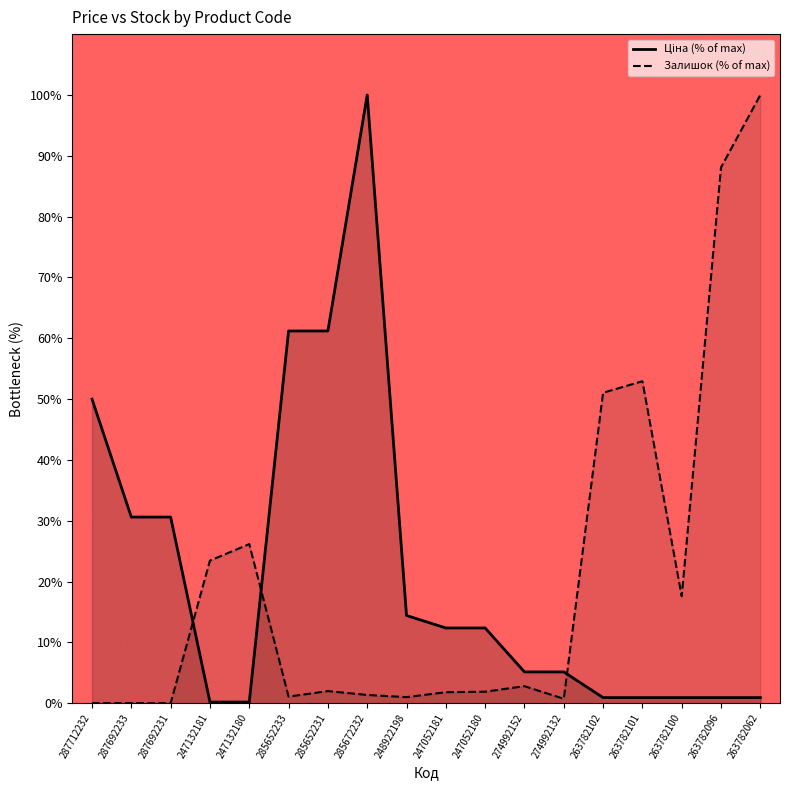

Reading left to right, transcribe all the data shown in this chart.

Ціна: 287712232=50.0	287692233=30.6	287692231=30.6	247132181=0.2	247132180=0.2	285652233=61.2	285652231=61.2	285672232=100.0	248922198=14.4	247052181=12.4	247052180=12.4	274992152=5.1	274992132=5.1	263782102=0.9	263782101=0.9	263782100=0.9	263782096=0.9	263782062=0.9
Залишок: 287712232=0.0	287692233=0.0	287692231=0.0	247132181=23.4	247132180=26.1	285652233=1.1	285652231=2.0	285672232=1.4	248922198=1.0	247052181=1.8	247052180=1.9	274992152=2.8	274992132=0.7	263782102=51.0	263782101=52.9	263782100=17.6	263782096=88.1	263782062=100.0